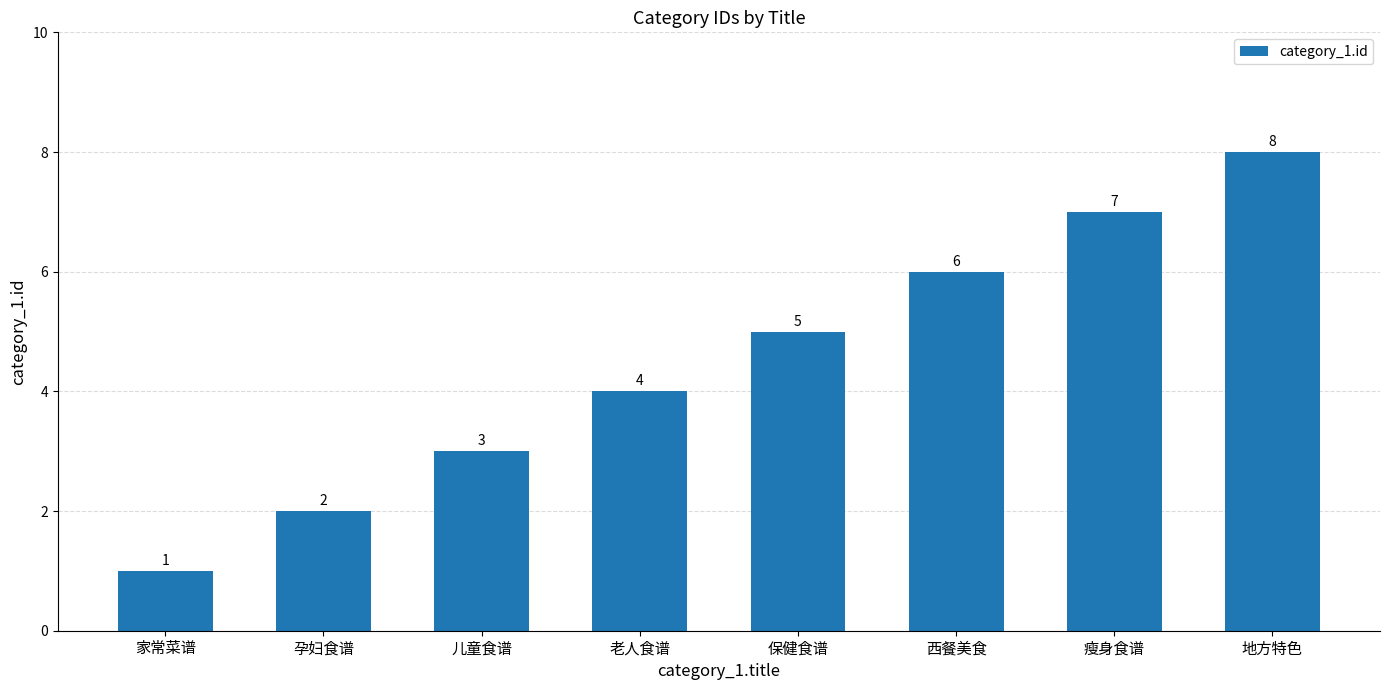

What is the smallest value displayed?

1